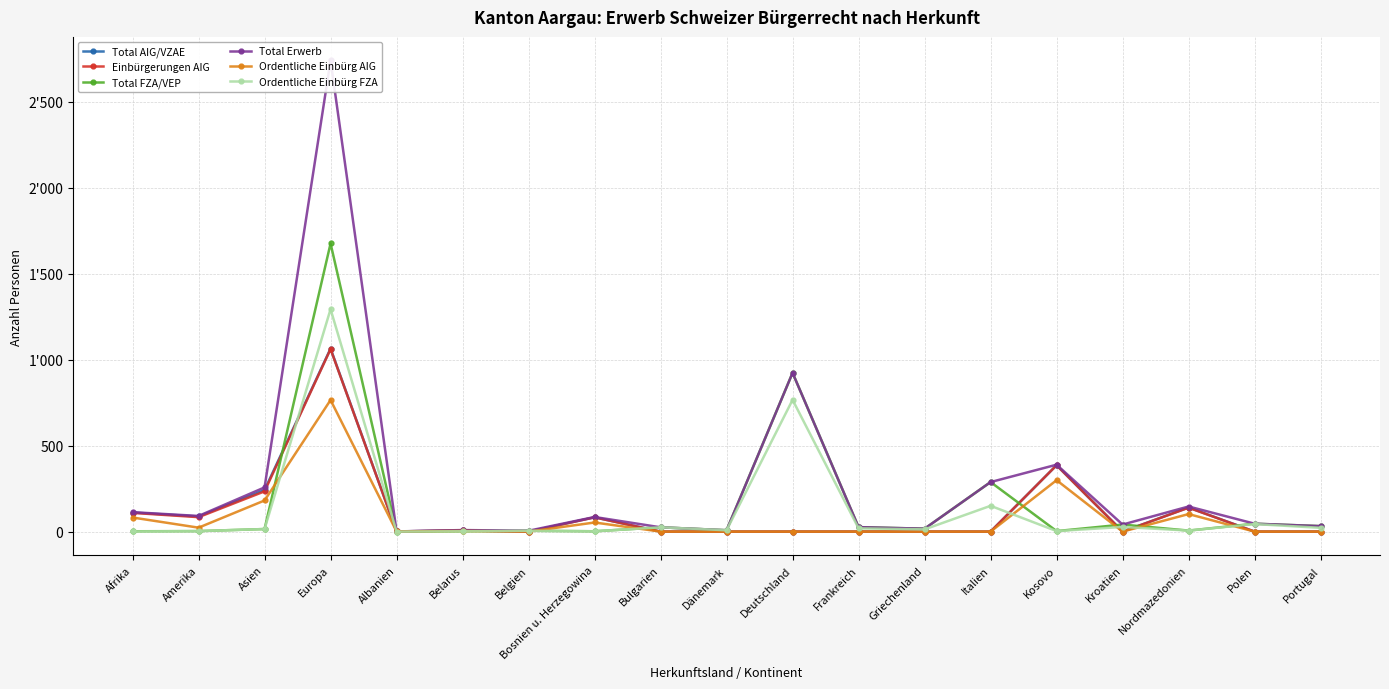

How many data points in Total Erwerb are above 46?

9